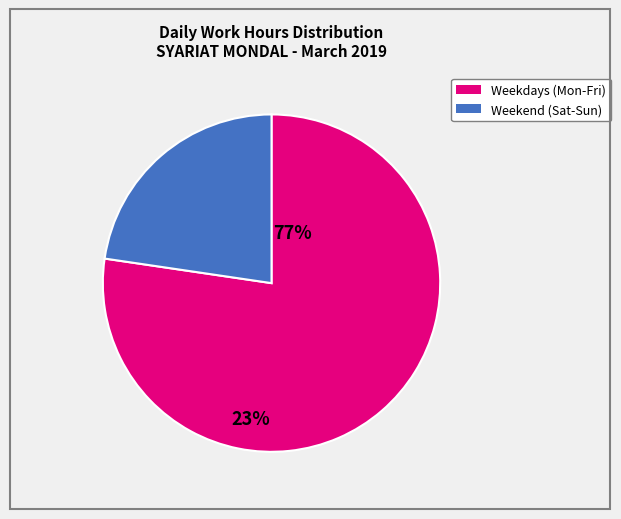

Is there a majority slice in this chart?

Yes